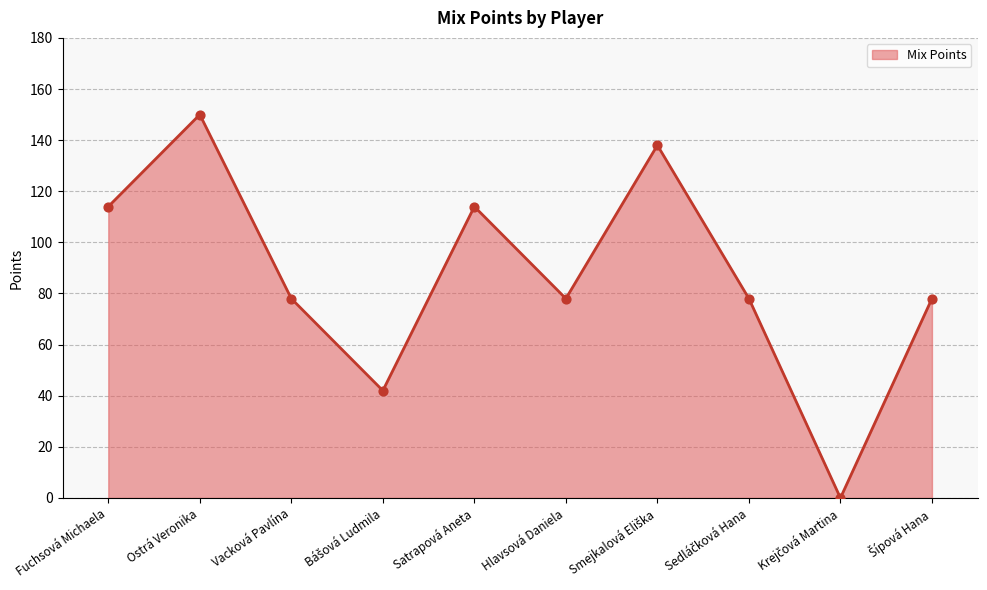

Between Ostrá Veronika and Fuchsová Michaela, which is larger?

Ostrá Veronika